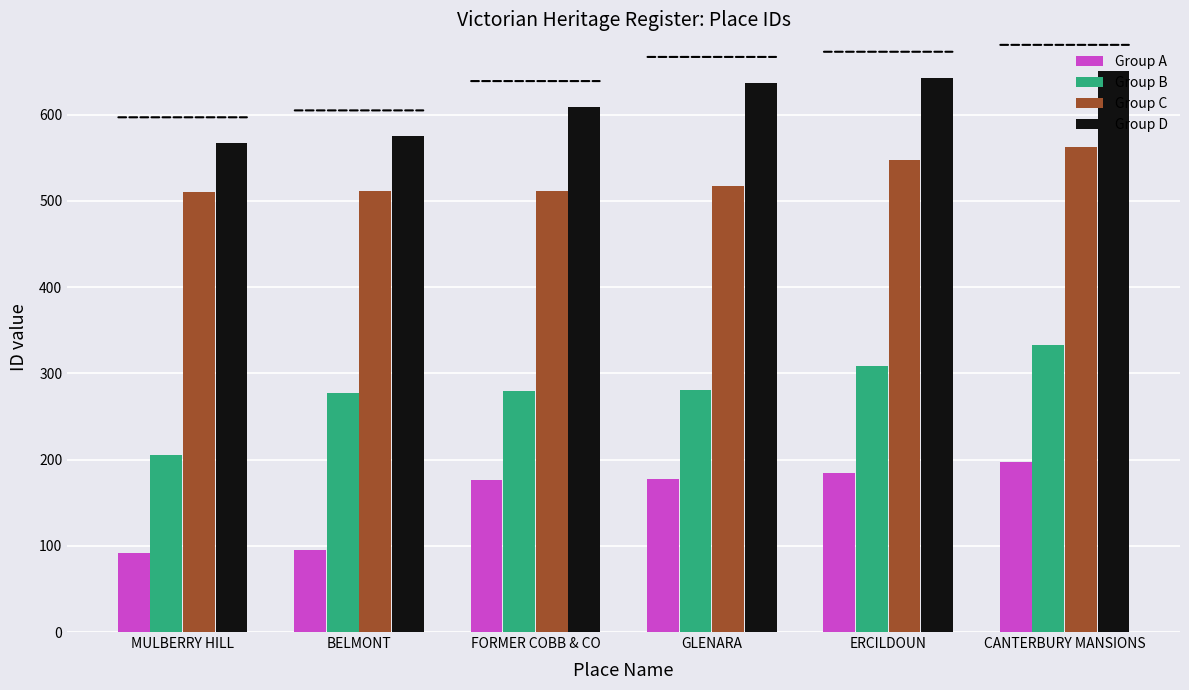

Rank the series at MULBERRY HILL from highest to lowest value.

Group D, Group C, Group B, Group A